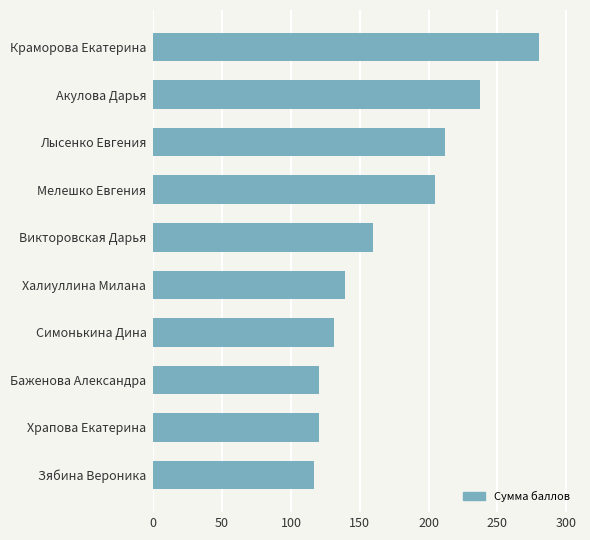

What is the average value?

172.1